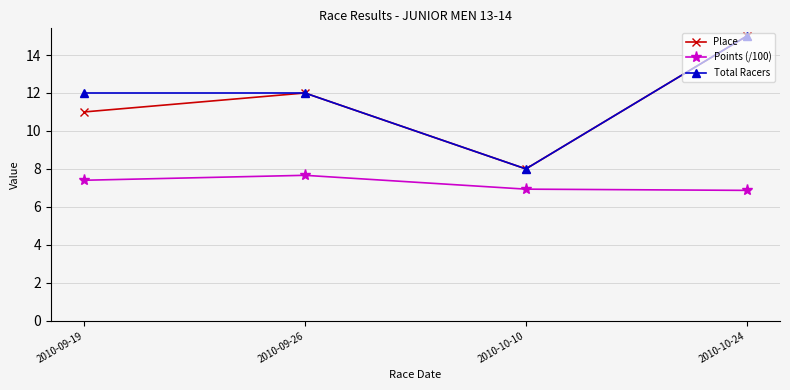

How many Place values are between 11 and 15?

3